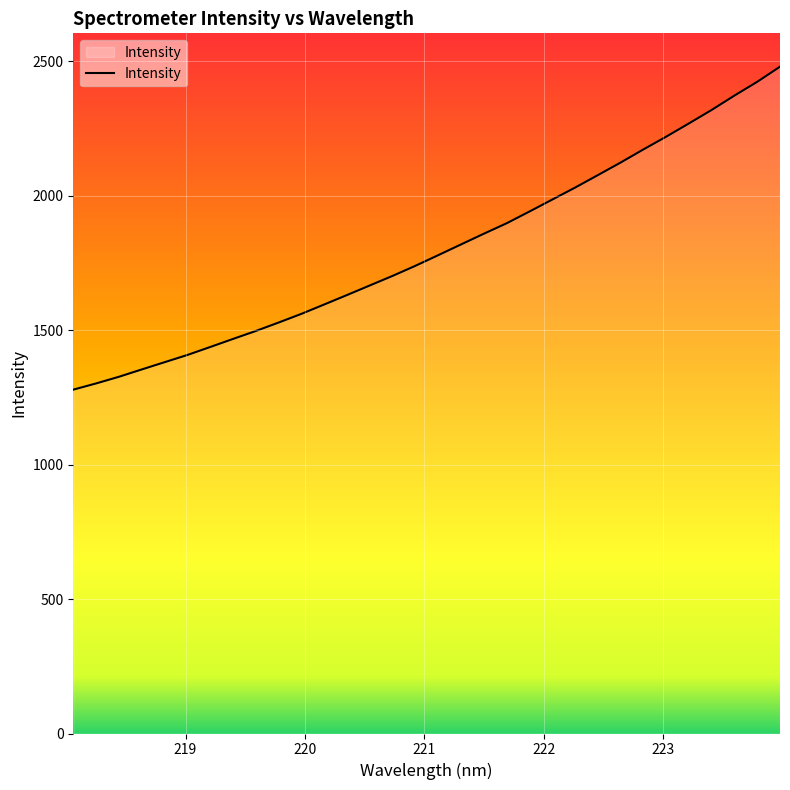

What is the minimum value shown in the chart?

1278.8